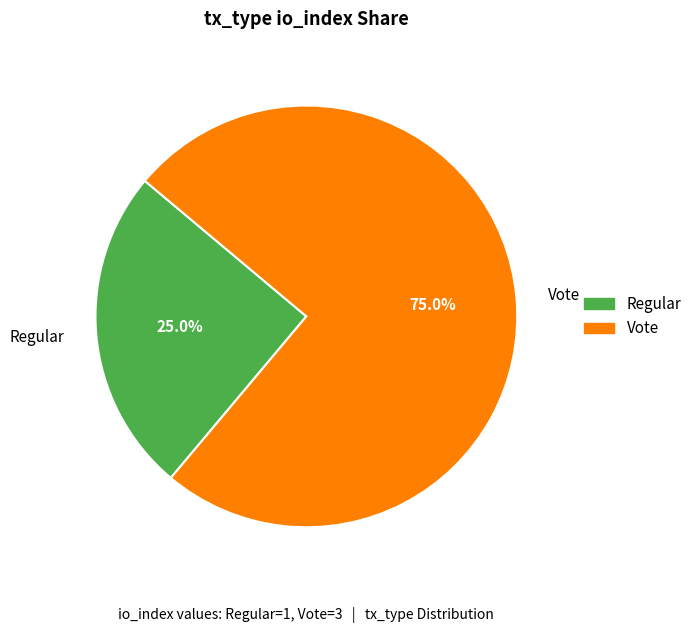

True or false: Vote accounts for 67% of the total.

False